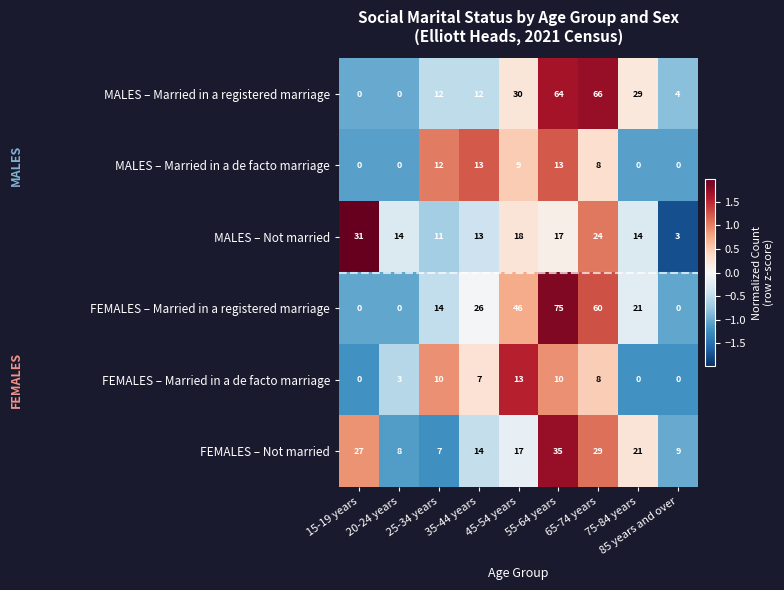

What is the difference between the highest and lowest values at 35-44 years?

19